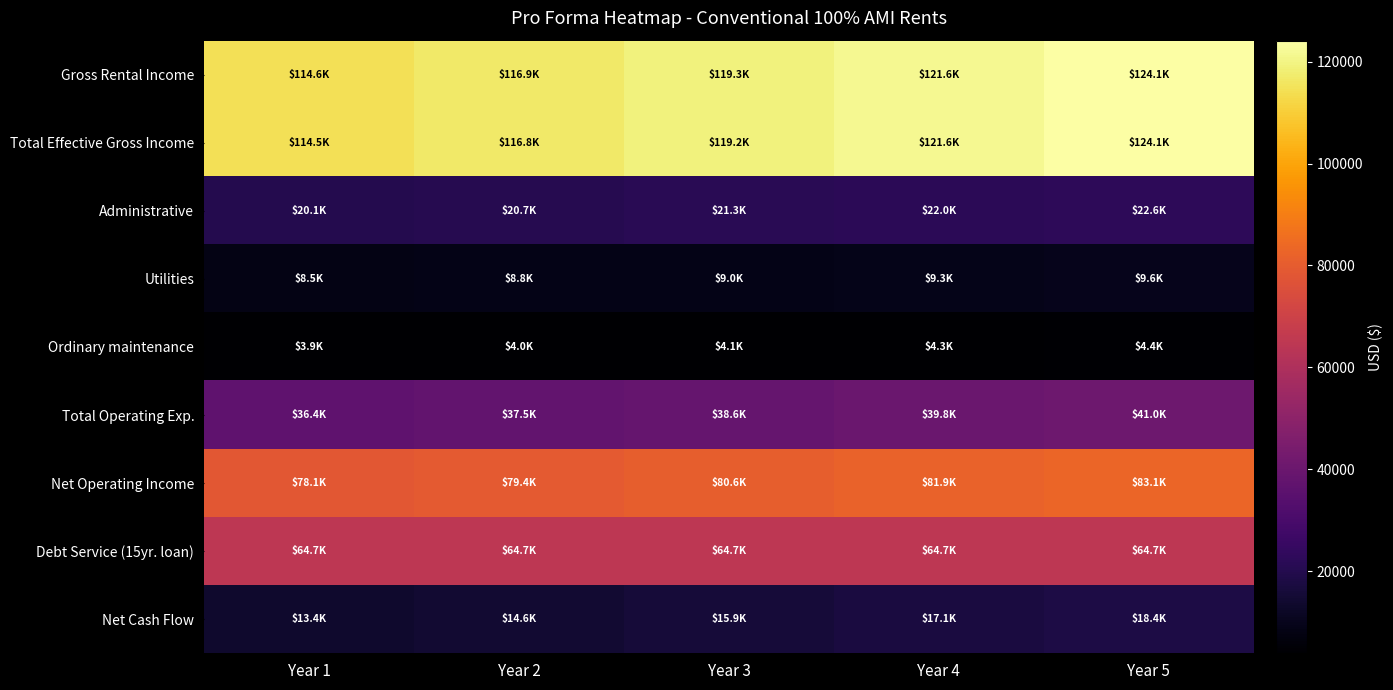

Reading left to right, extract all data points from this chart.

Gross Rental Income: Year 1=114624.0	Year 2=116916.5	Year 3=119254.8	Year 4=121639.9	Year 5=124072.7
Total Effective Gross Income: Year 1=114520.8	Year 2=116844.6	Year 3=119215.9	Year 4=121635.6	Year 5=124104.7
Administrative: Year 1=20100.0	Year 2=20703.0	Year 3=21324.1	Year 4=21963.8	Year 5=22622.7
Utilities: Year 1=8500.0	Year 2=8755.0	Year 3=9017.6	Year 4=9288.2	Year 5=9566.8
Ordinary maintenance: Year 1=3900.0	Year 2=4017.0	Year 3=4137.5	Year 4=4261.6	Year 5=4389.5
Total Operating Exp.: Year 1=36392.5	Year 2=37484.2	Year 3=38608.8	Year 4=39767.1	Year 5=40960.1
Net Operating Income: Year 1=78128.4	Year 2=79360.4	Year 3=80607.1	Year 4=81868.5	Year 5=83144.7
Debt Service (15yr. loan): Year 1=64742.0	Year 2=64742.0	Year 3=64742.0	Year 4=64742.0	Year 5=64742.0
Net Cash Flow: Year 1=13386.3	Year 2=14618.3	Year 3=15865.1	Year 4=17126.5	Year 5=18402.7